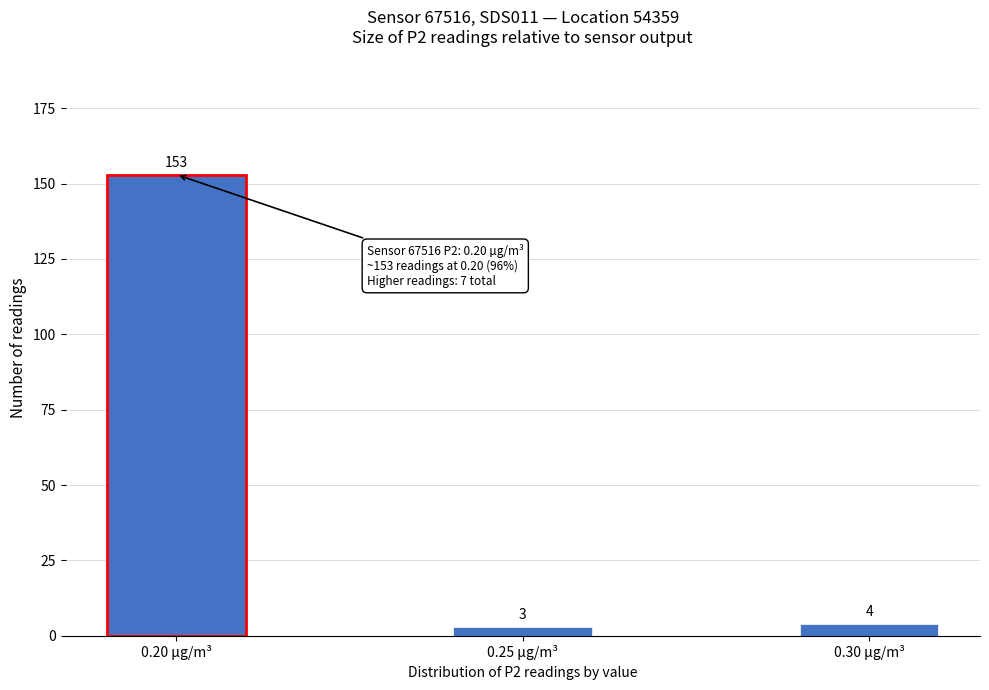

Reading left to right, list all the values displayed in this chart.

153	3	4